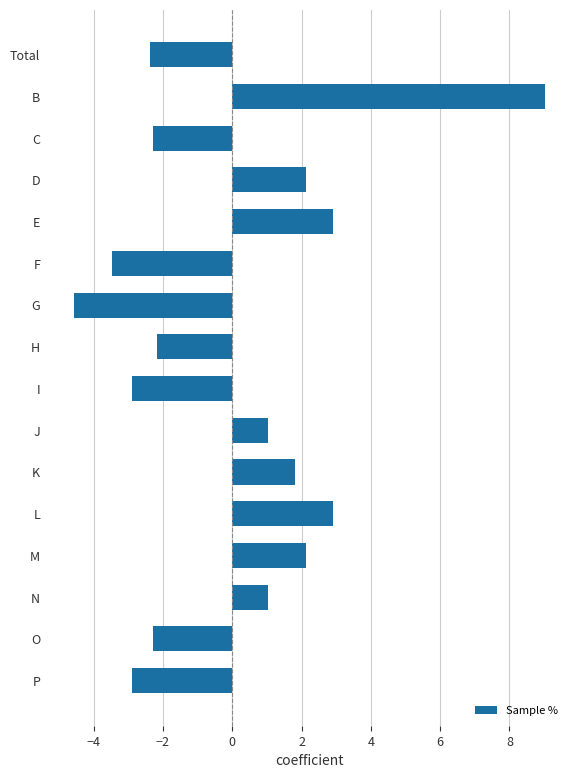

How many data points are less than 1?

8